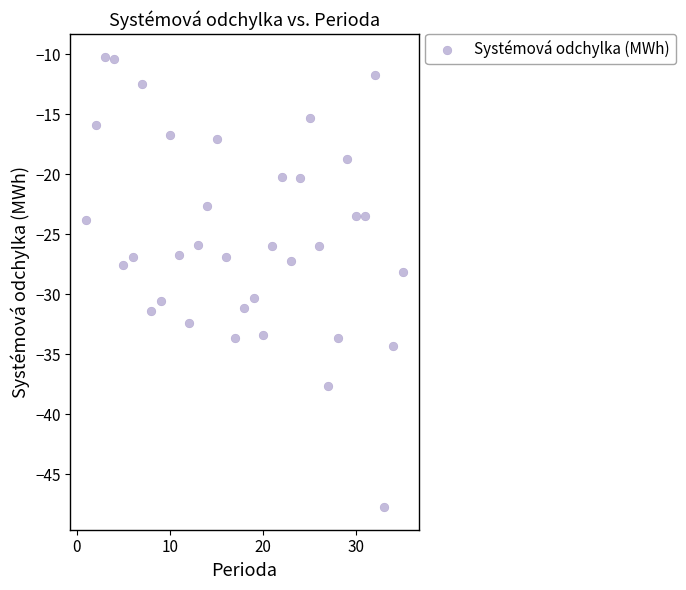

What is the range of Y values (max minus min)?

37.5